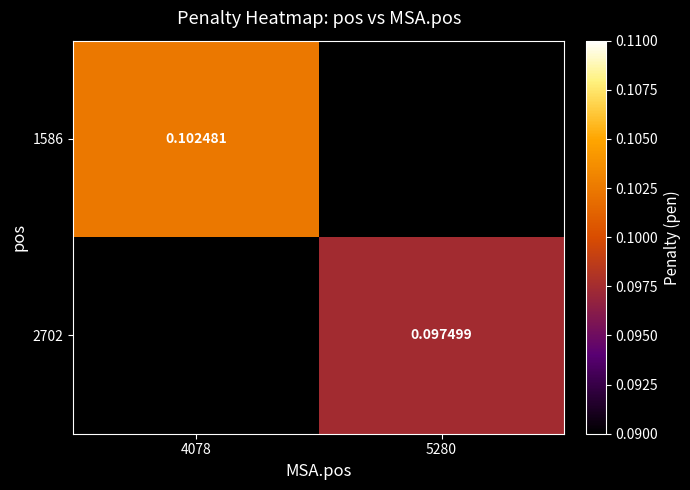

At which label is 1586 closest to 0?

5280